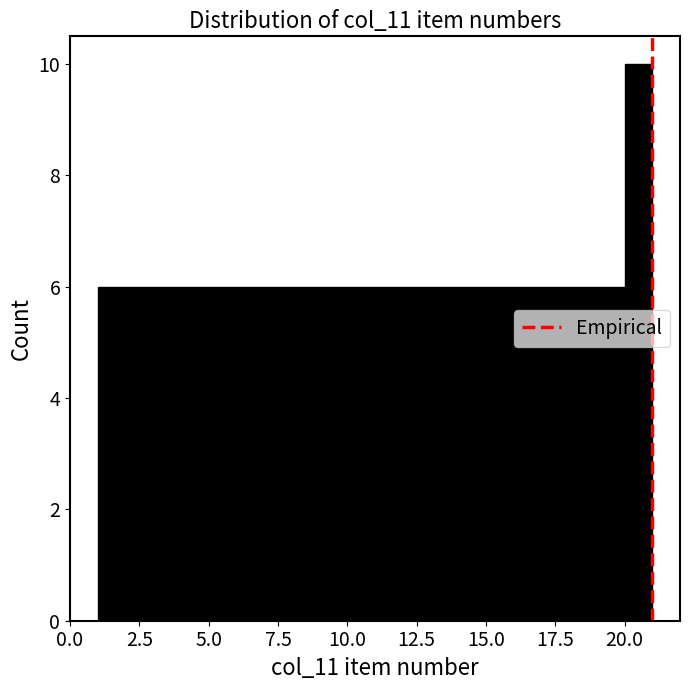

Read against the x-axis, roughly where is the centre of the tallest bar?

20.5